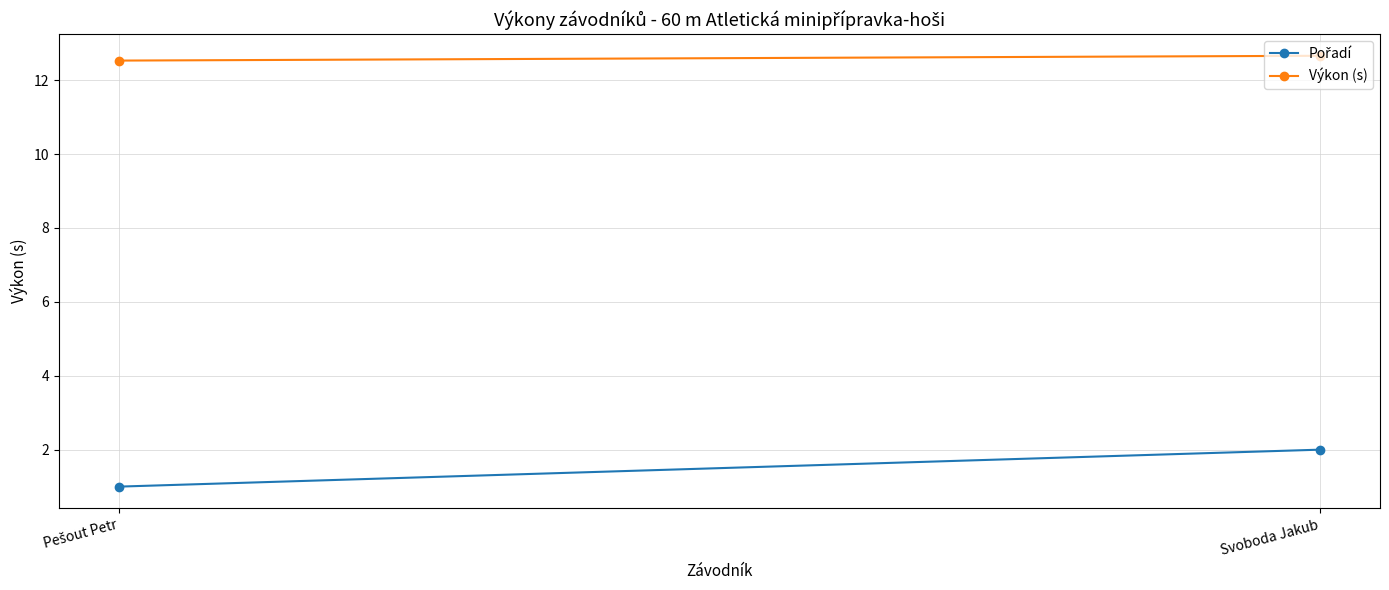

Read the Pořadí value at Pešout Petr.

1.0